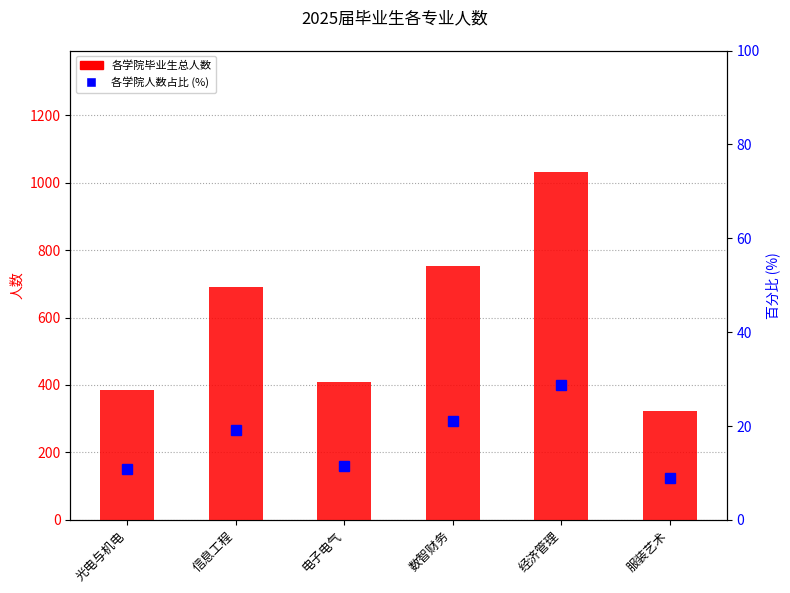

Rank the series at 电子电气 from highest to lowest value.

各学院毕业生总人数, 各学院人数占比 (%)